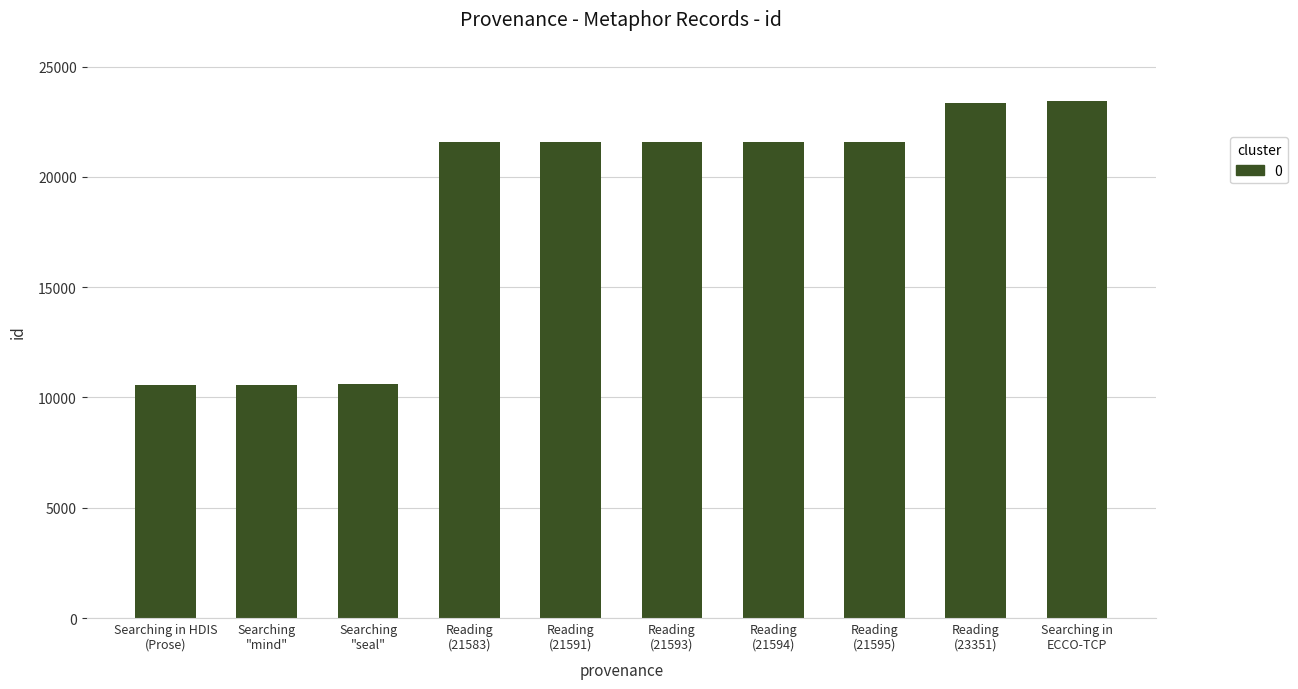

What is the greatest value displayed?

23418